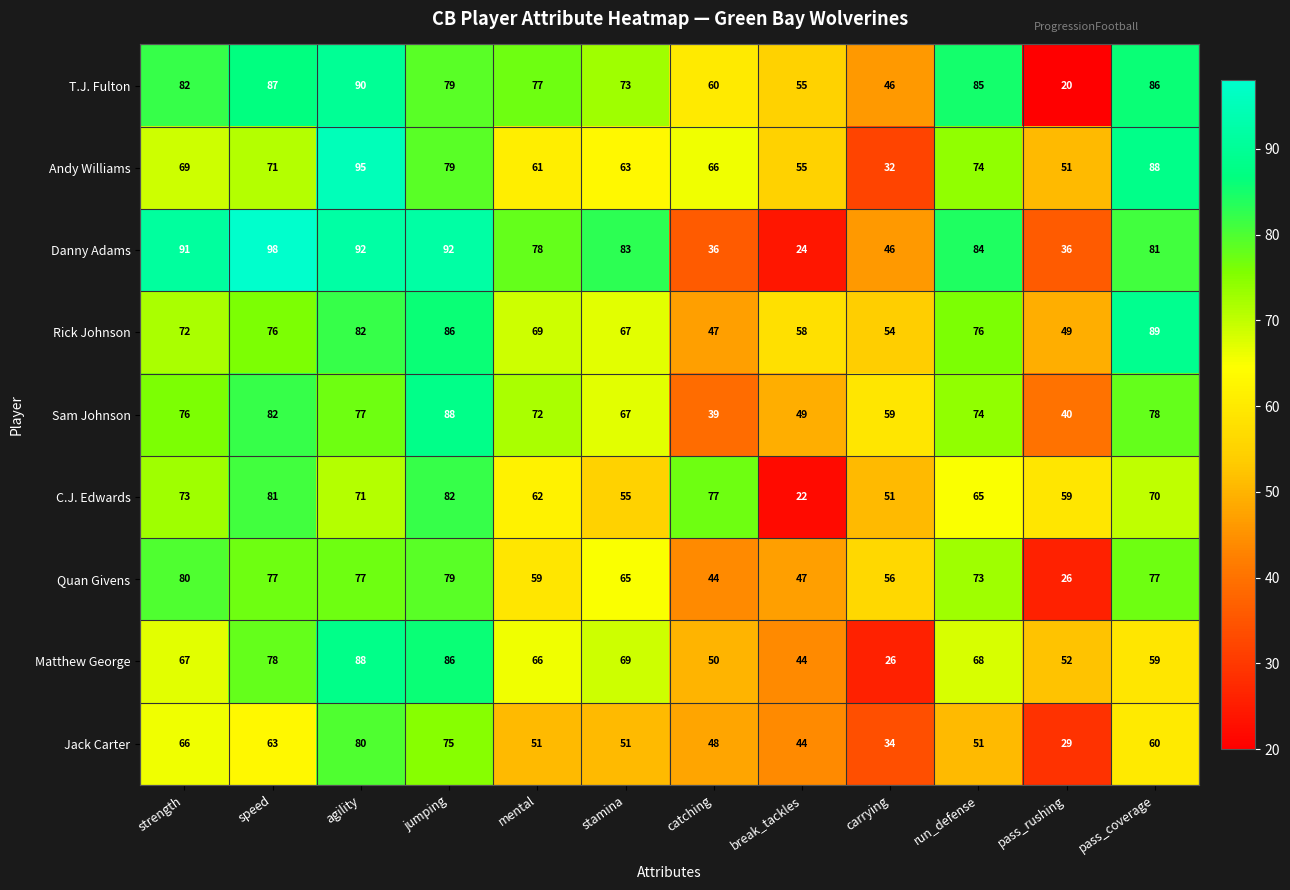

What is the total value across all series at mental?

595